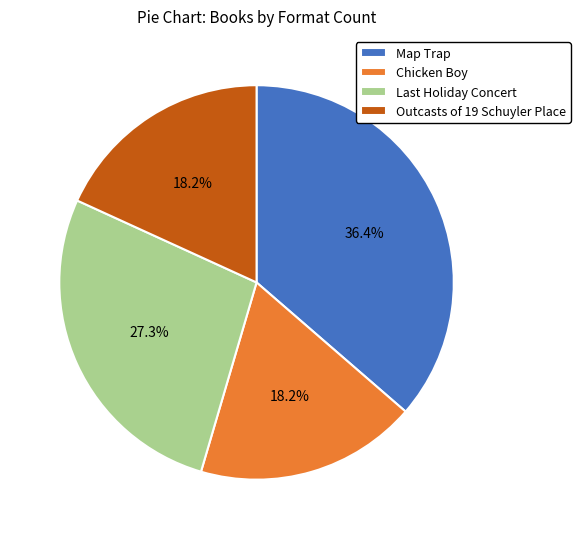

Which has a higher value, Map Trap or Outcasts of 19 Schuyler Place?

Map Trap